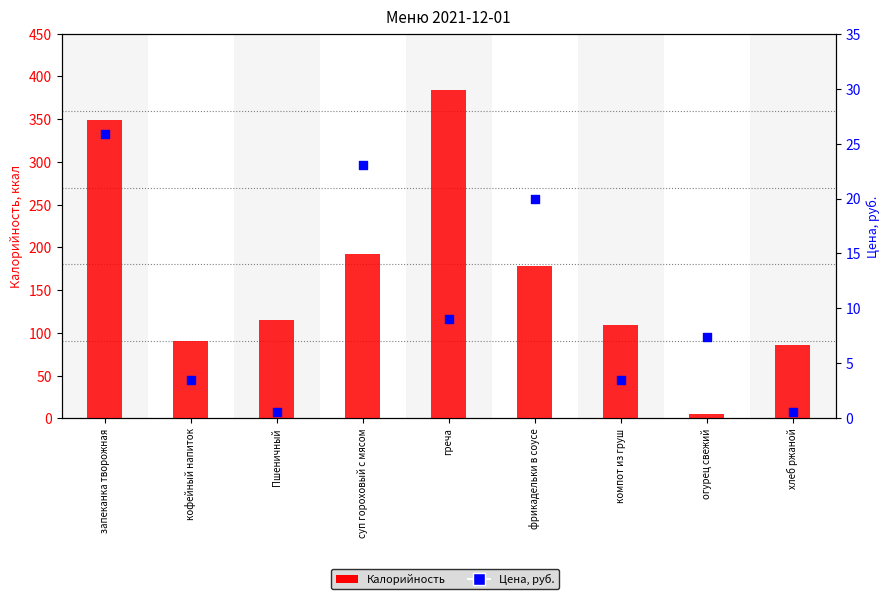

What are all the series names shown in the legend?

Калорийность, Цена, руб.